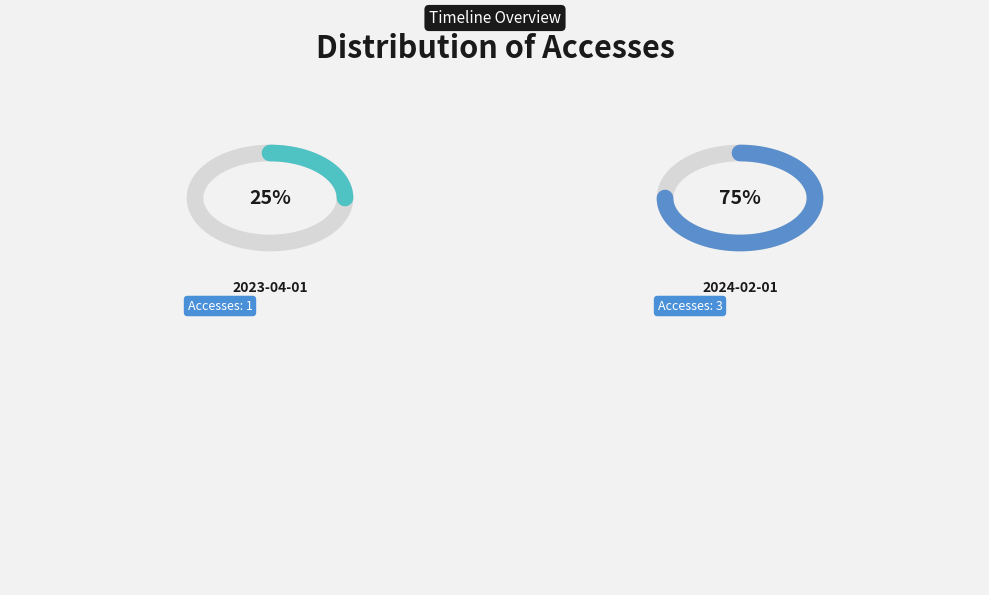

To the nearest percent, what portion does 2024-02-01 represent?

75%